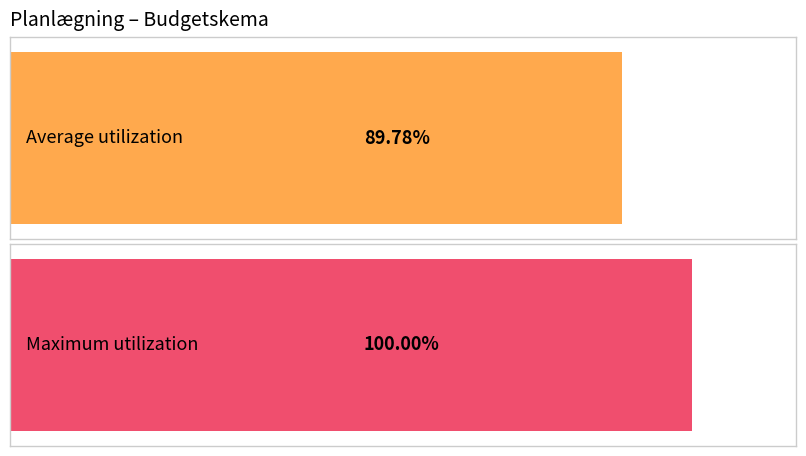

How many data points in Endeligt budget are above 0?

2